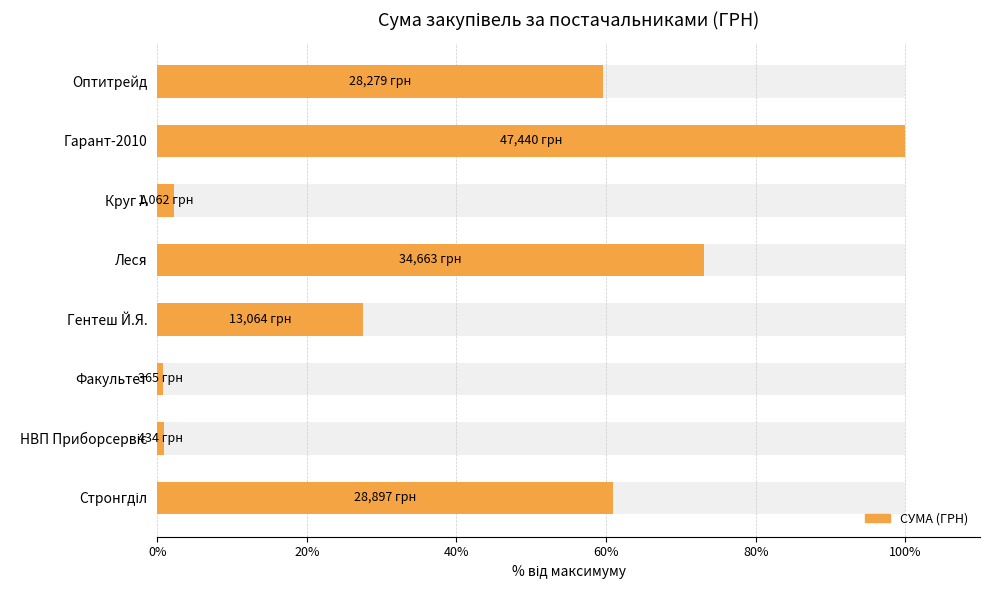

How many distinct data groups are displayed?

1